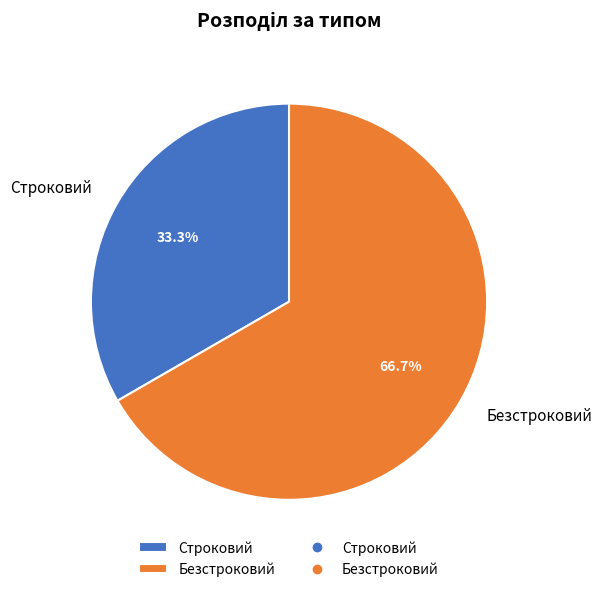

Which category has the smallest portion of the pie?

Строковий